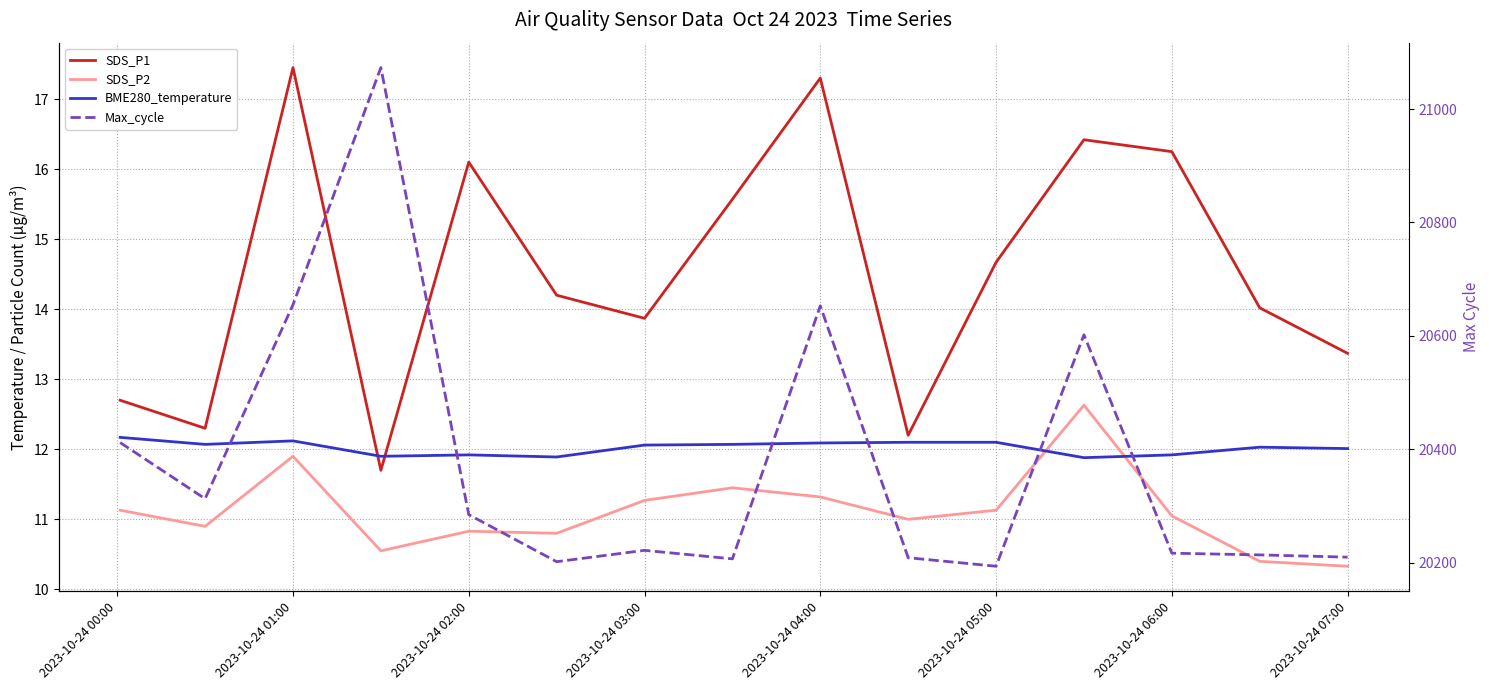

Rank the series by their maximum value, from highest to lowest.

Max_cycle, SDS_P1, SDS_P2, BME280_temperature